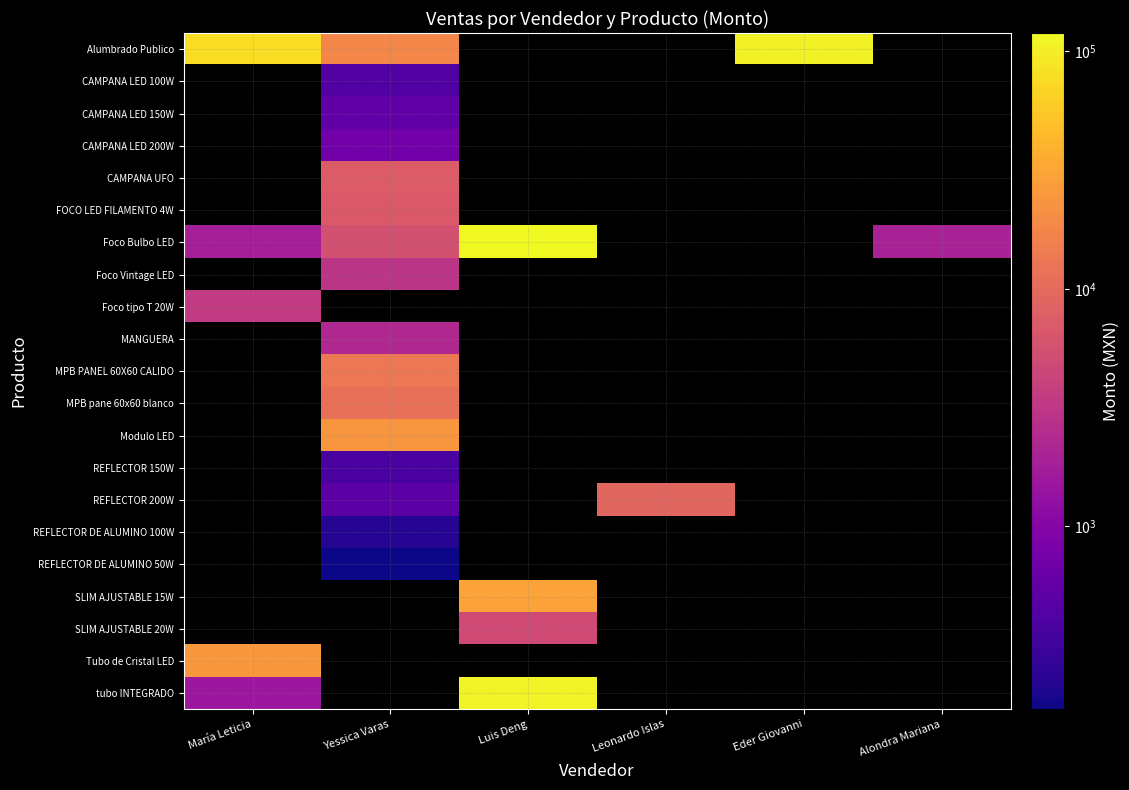

What is the spread (max minus min) of values at María Leticia?

77700.0